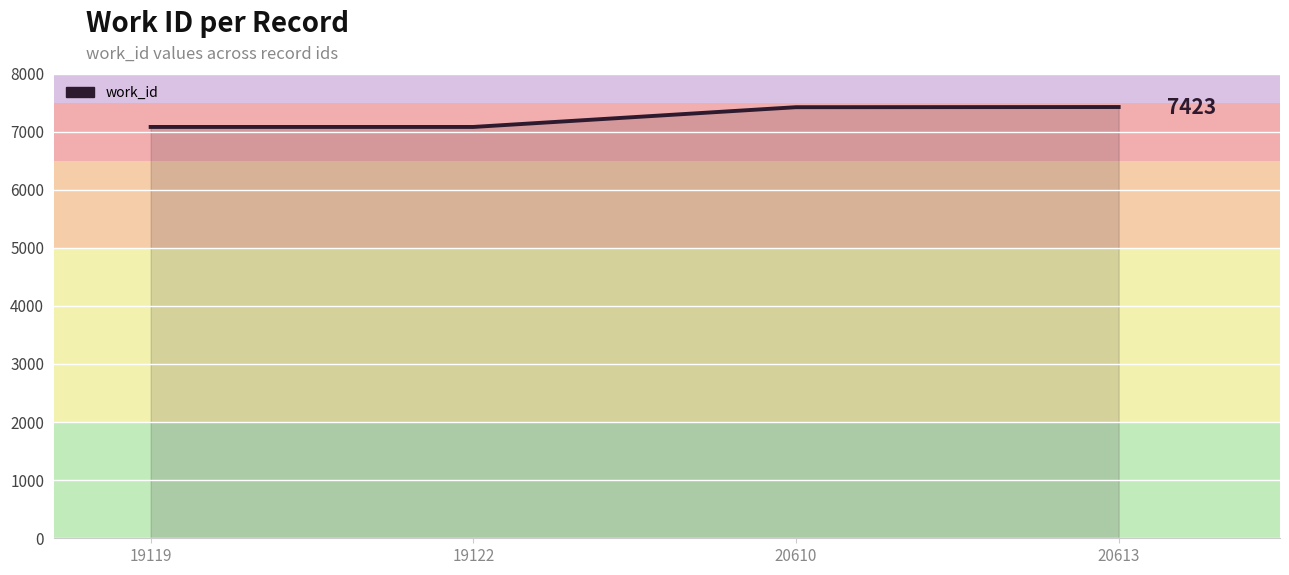

Where is the data nearest to the value 7251?

20610